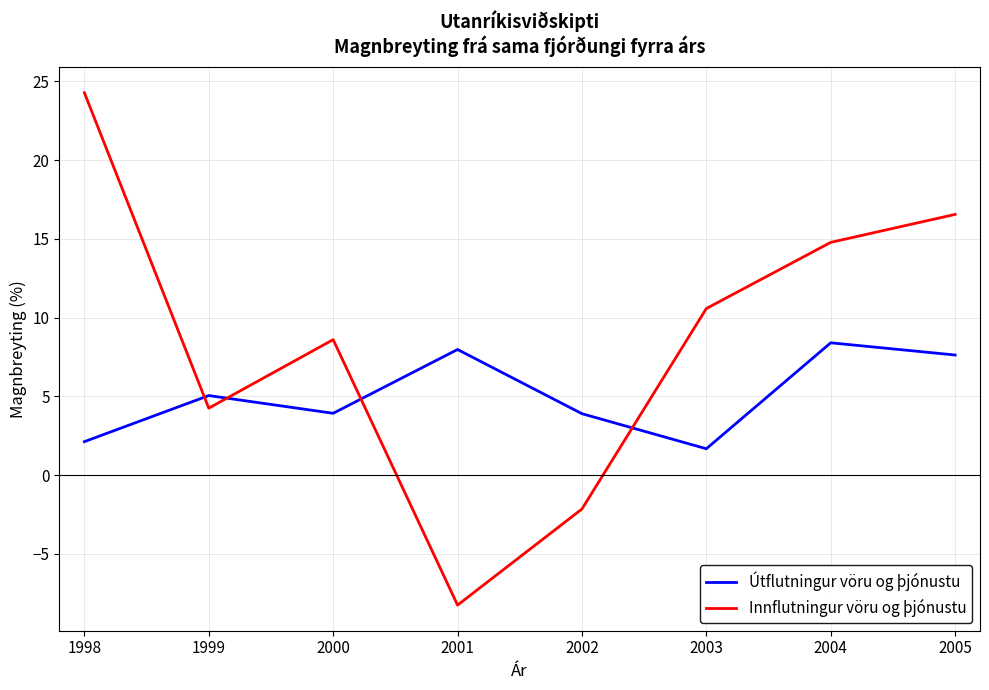

True or false: Útflutningur vöru og þjónustu and Innflutningur vöru og þjónustu cross at least once.

True